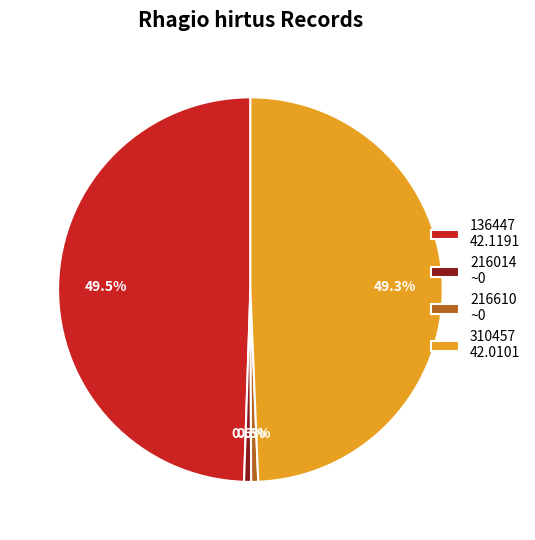

Does 136447 represent more than half of the total?

No